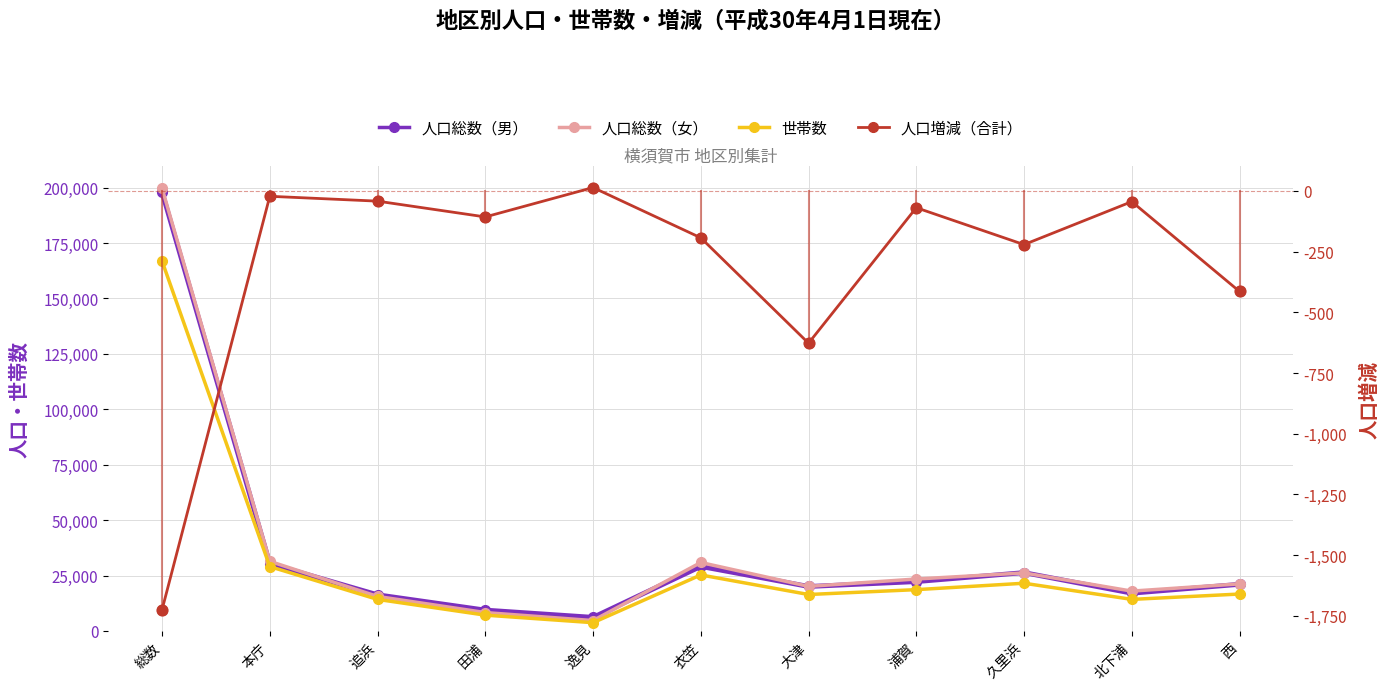

Which series contains the lowest Y value?

人口増減（合計）